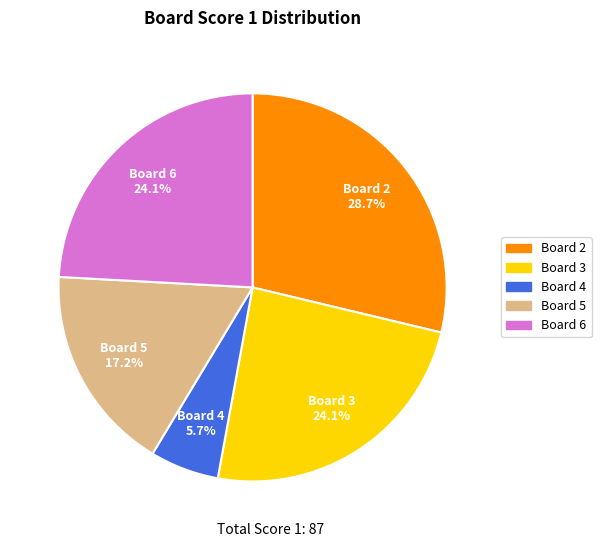

Approximately how many times larger is the value at Board 2 compared to Board 6?

1.2